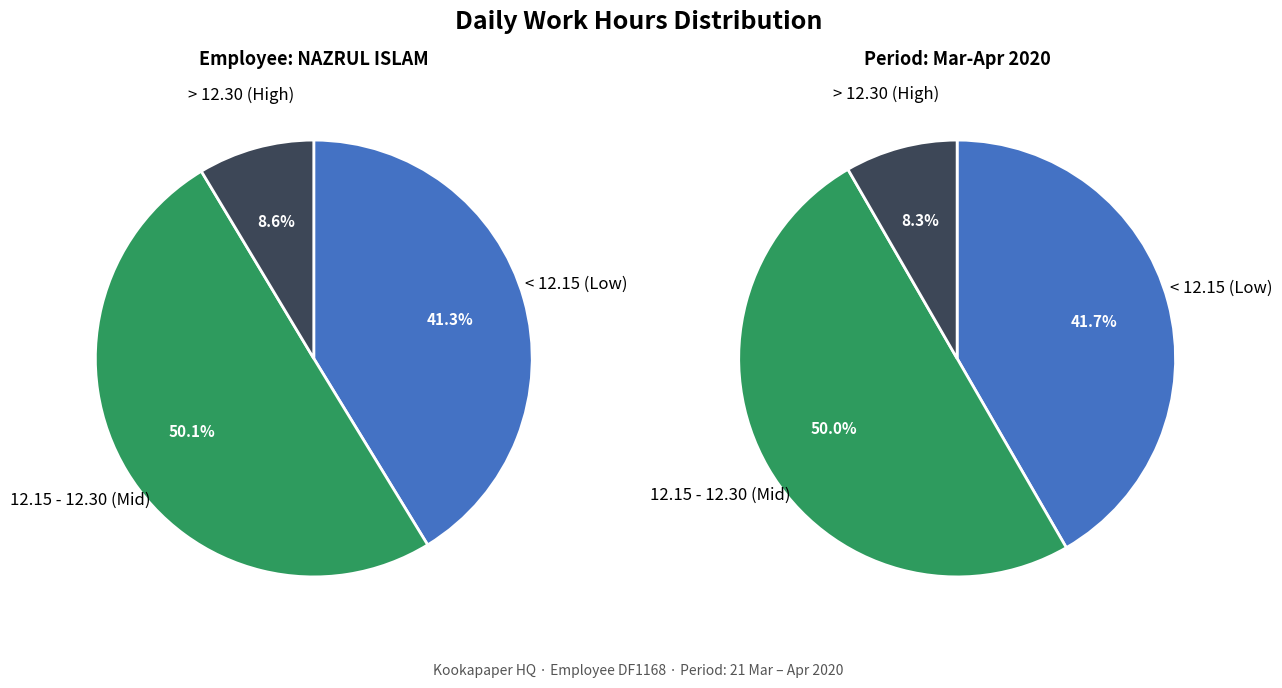

Is it true that Tue_2 is 1% of the pie?

False